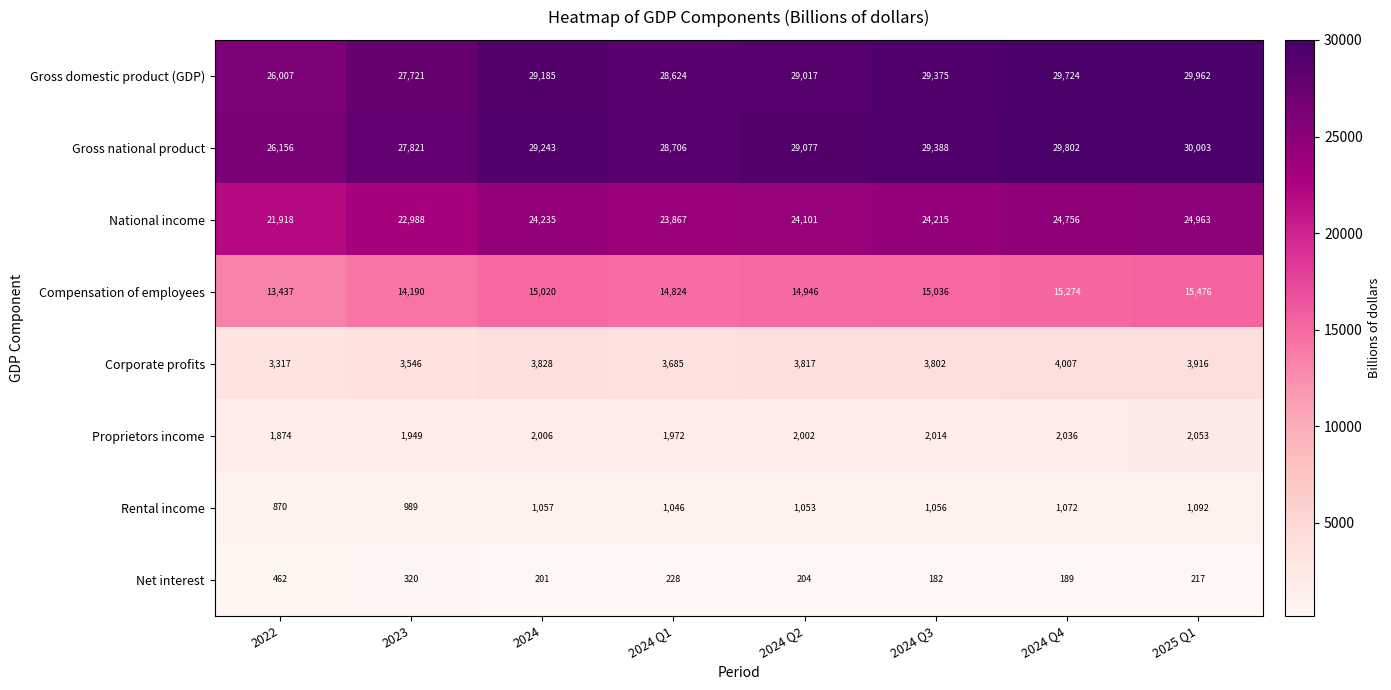

What is the sum of all Rental income values?

8235